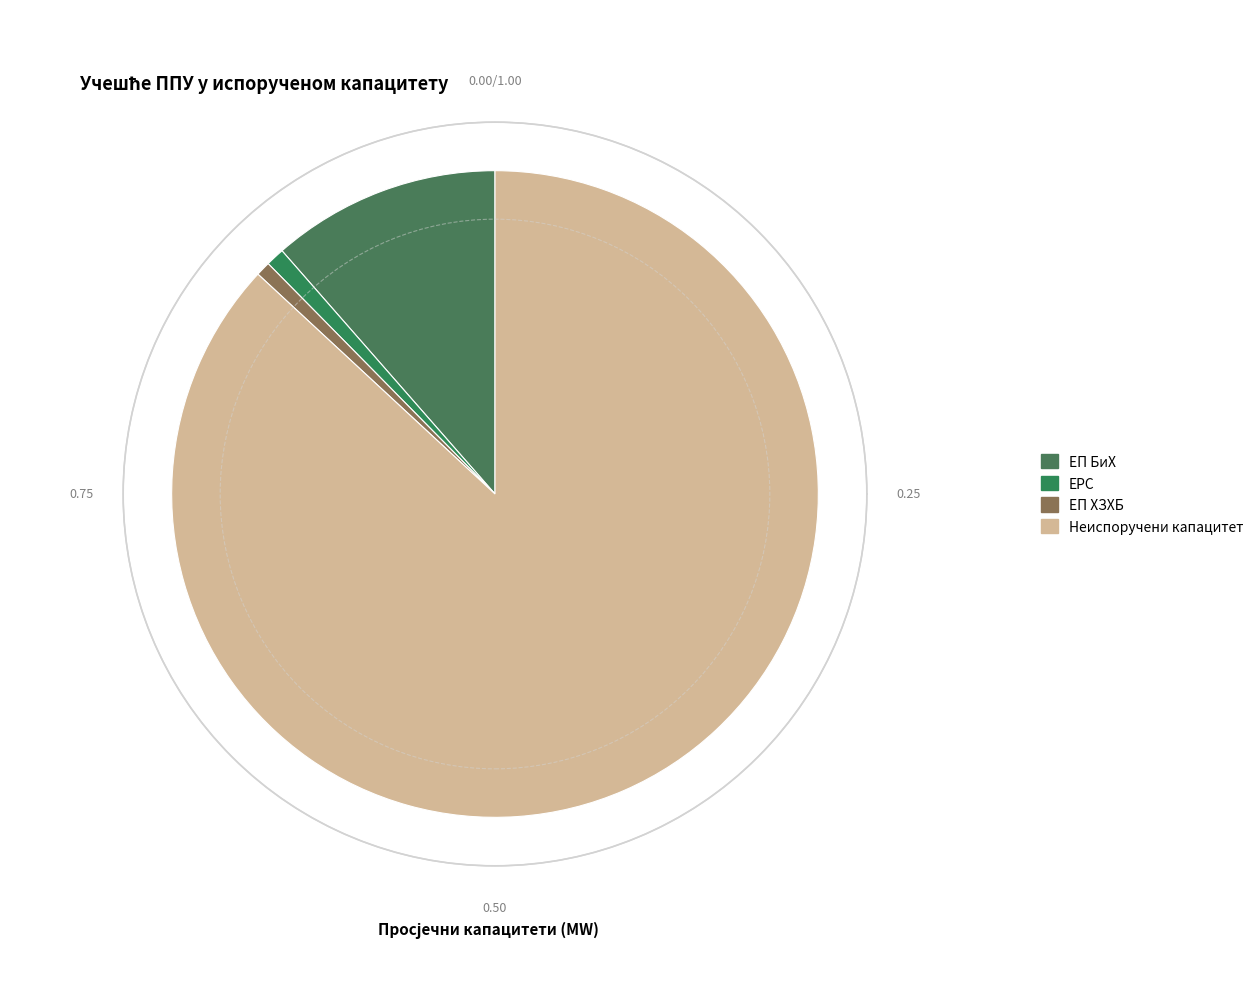

How many slices are in this pie chart?

4